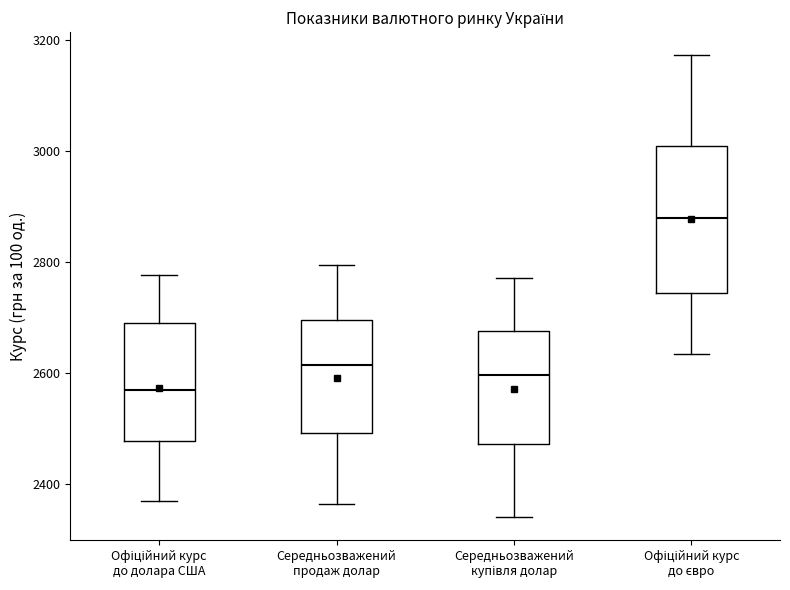

Reading left to right, transcribe this box plot: for each box, give where its median line is, the range the box spans, and where its two whiskers end, as read against the y-axis. The values are not printed on the chart, so give them approximately, as read against the axis.

Офіційний курс до долара США: median 2560, box 2480 to 2700, whiskers 2360 to 2780
Середньозважений продаж долар: median 2620, box 2500 to 2700, whiskers 2360 to 2800
Середньозважений купівля долар: median 2600, box 2480 to 2680, whiskers 2340 to 2780
Офіційний курс до євро: median 2880, box 2740 to 3000, whiskers 2640 to 3180